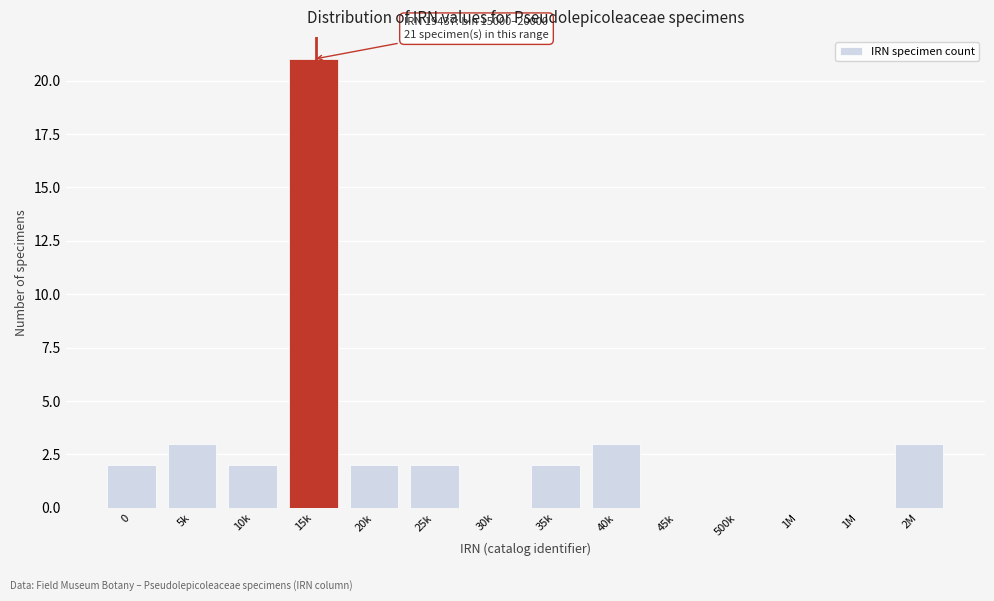

Are the bars horizontal?

No